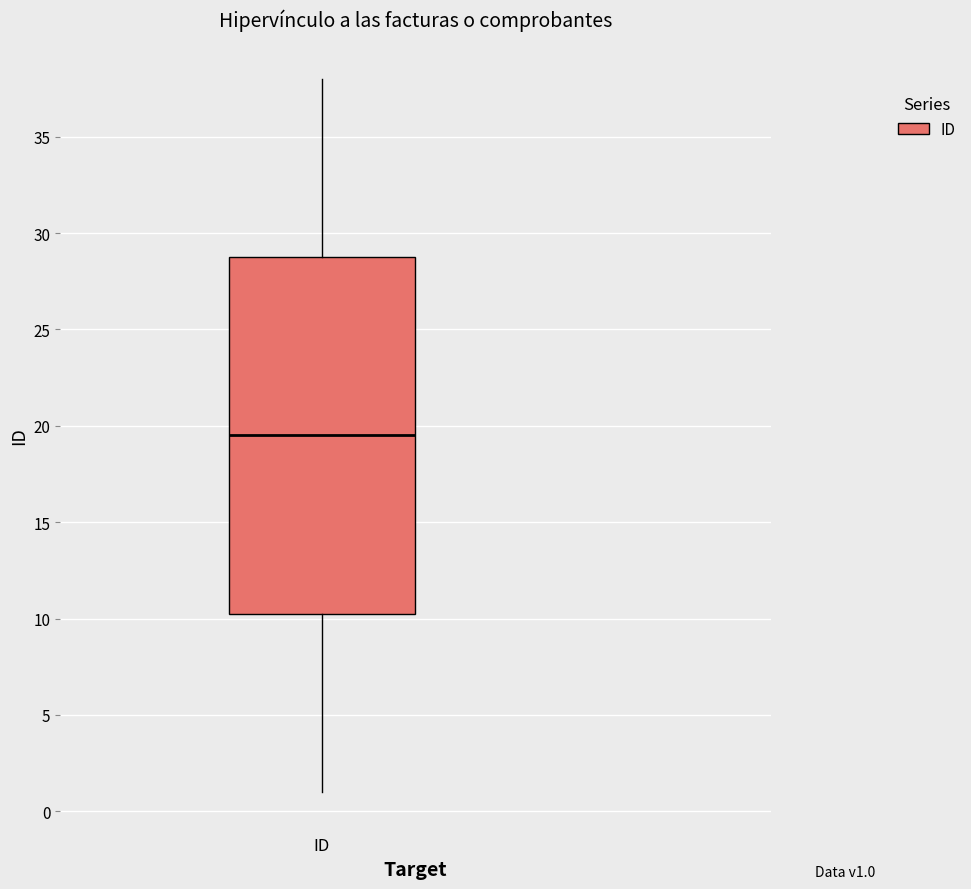

Where does the lower whisker of the box for ID end on the y-axis? The values are not printed on the chart, so give them approximately, as read against the axis.

1.0